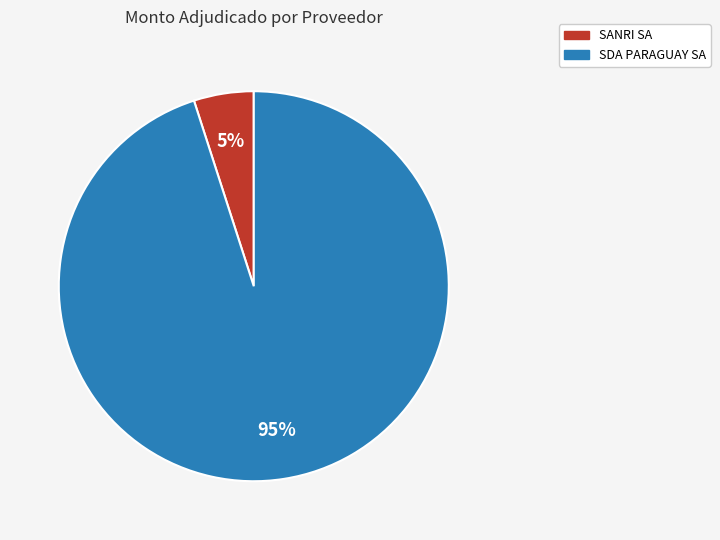

True or false: SDA PARAGUAY SA accounts for 95% of the total.

True